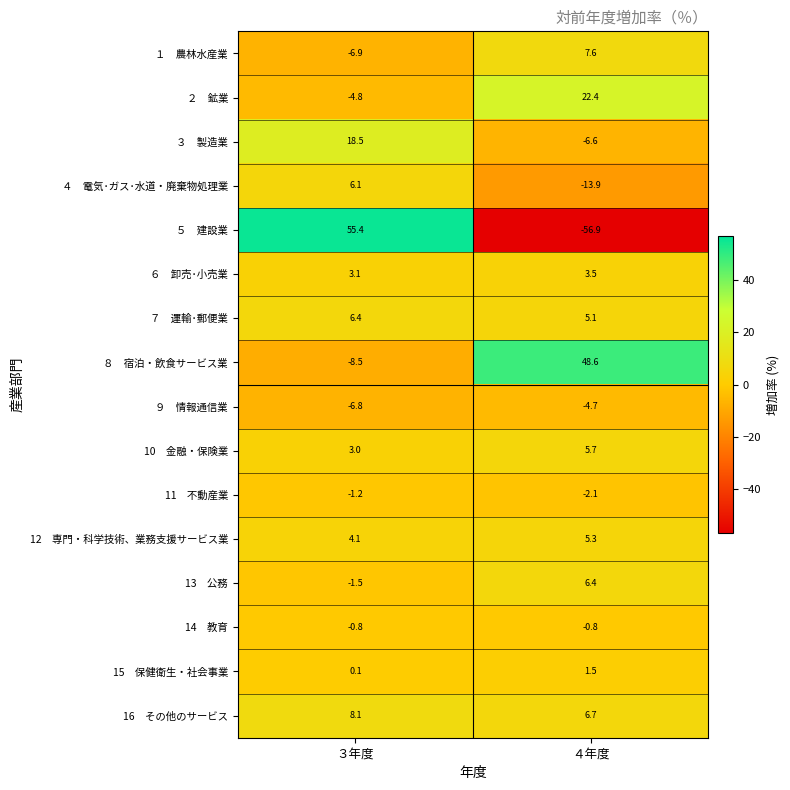

What is the total value across all series at ３年度?

74.3